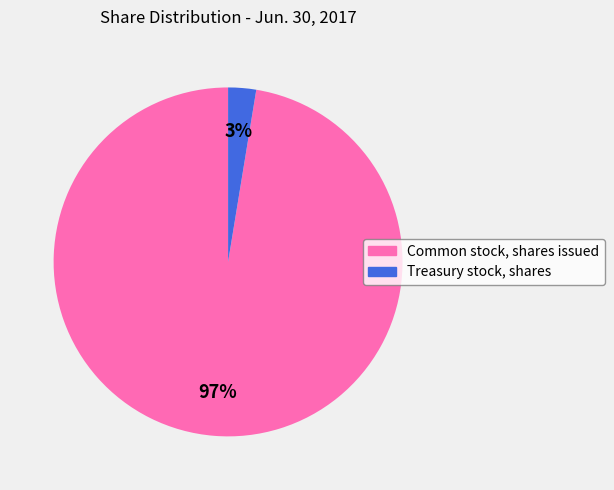

Rank the categories by value from lowest to highest.

Treasury stock, shares, Common stock, shares issued